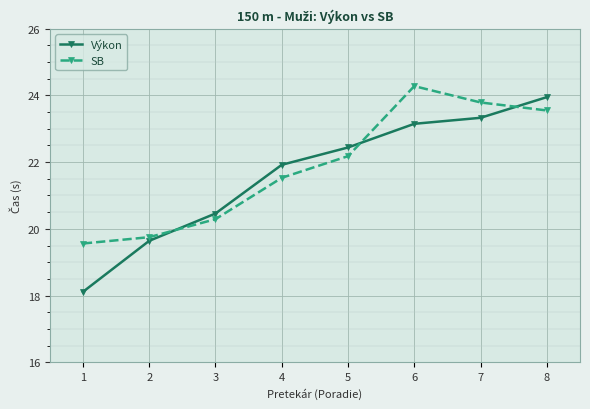

What is the value of the Výkon point at the 1st from the left?

18.1